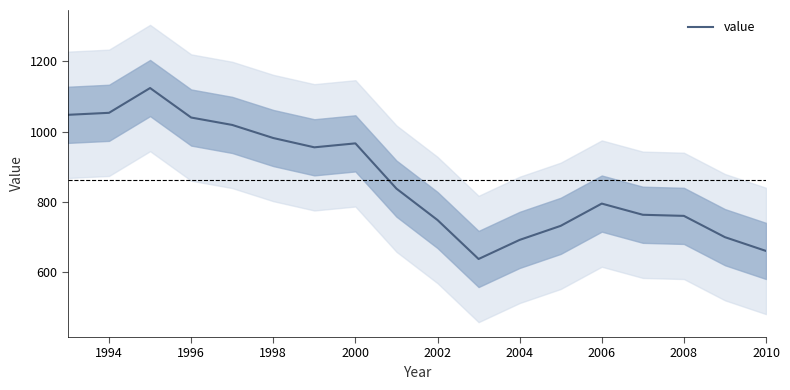

True or false: value has a value of 1619.3 at 1994.

False